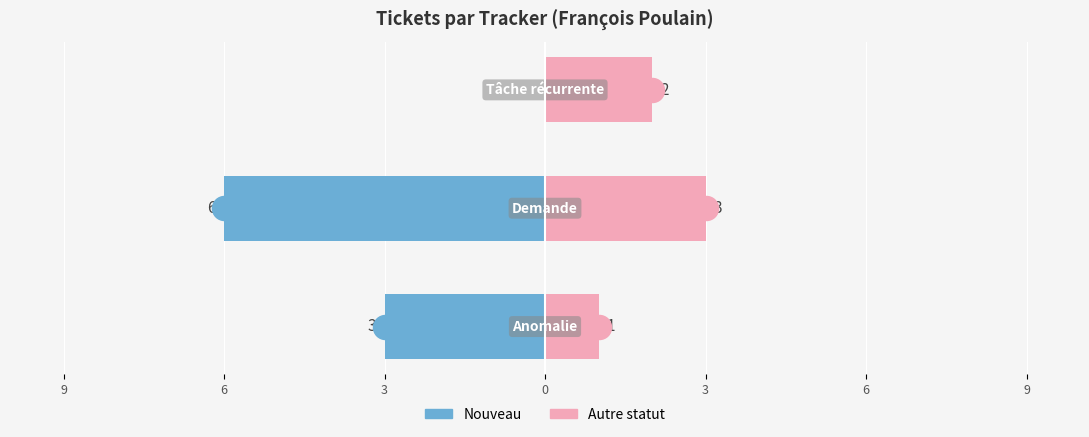

Which series has the widest spread of Y values?

Nouveau